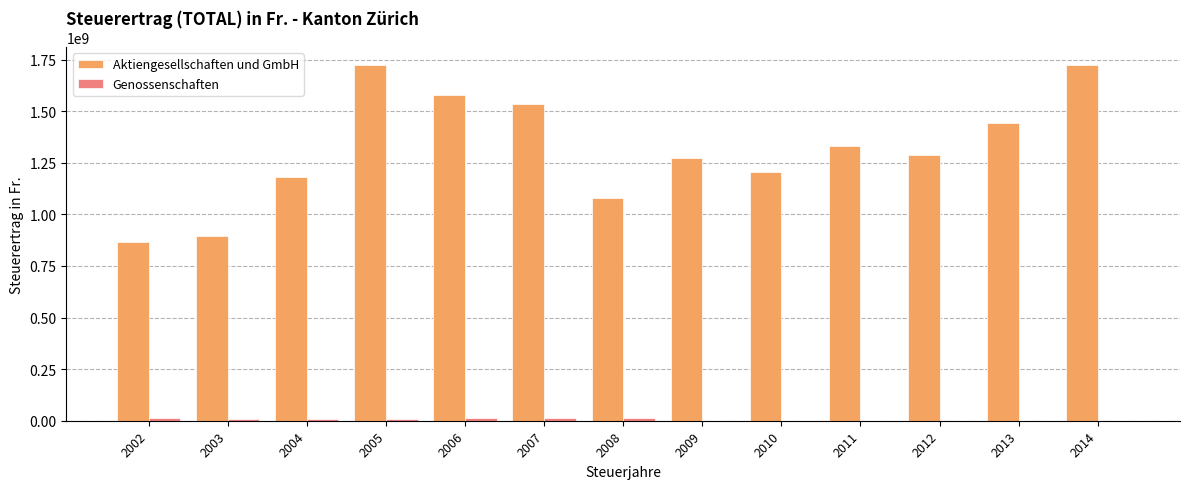

Which series has the largest total across all categories?

Aktiengesellschaften und GmbH